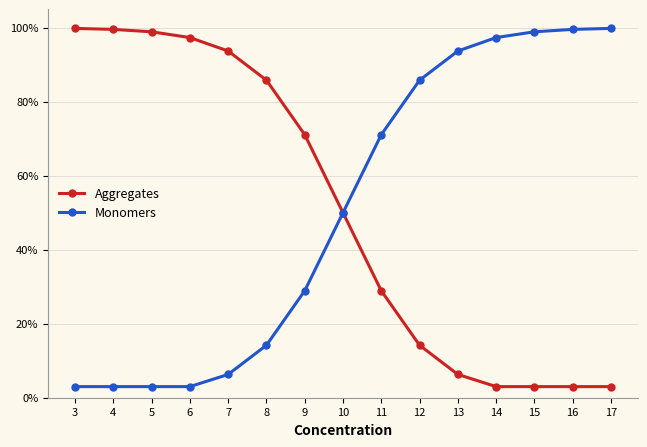

At which label is Monomers closest to 51?

10